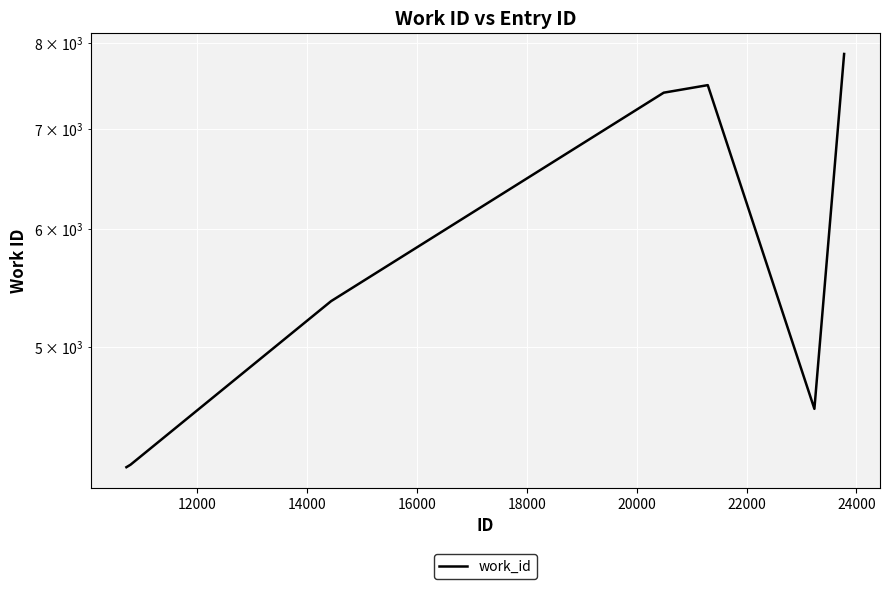

Reading left to right, transcribe all the data shown in this chart.

4151	4167	4255	5366	7407	7494	4543	7864